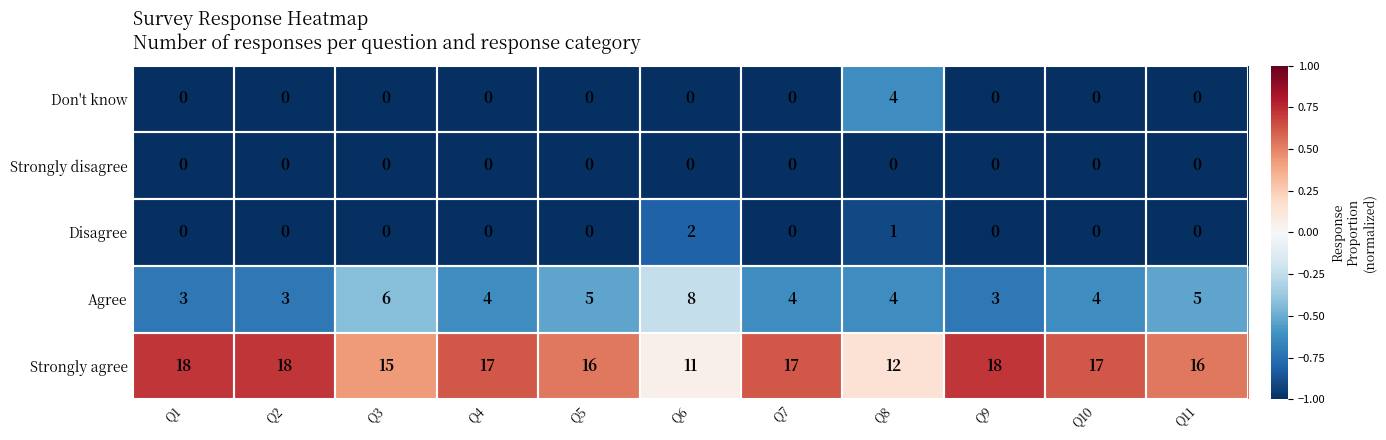

What is the sum of all Disagree values?

3